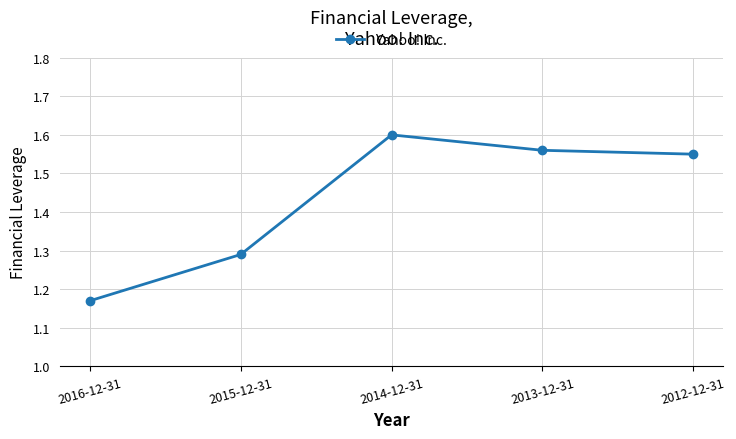

What is the average value?

1.4